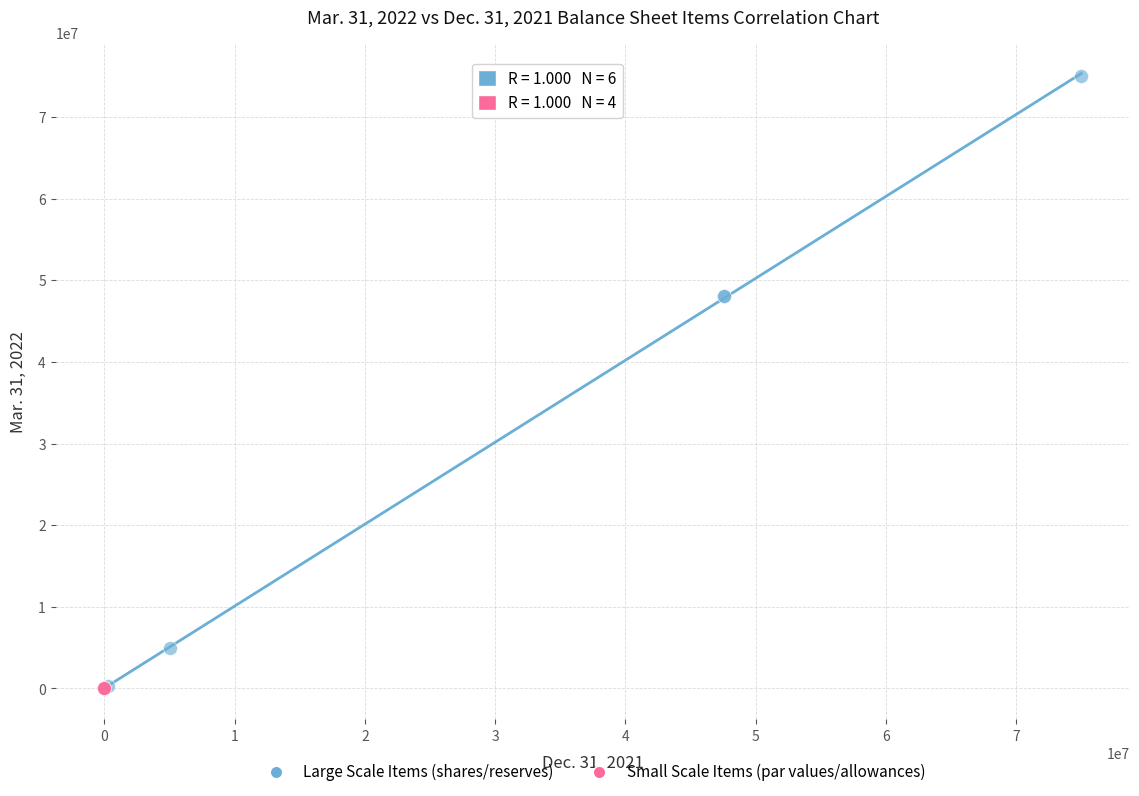

Which series has the largest Y range (max minus min)?

Large Scale Items (shares/reserves)